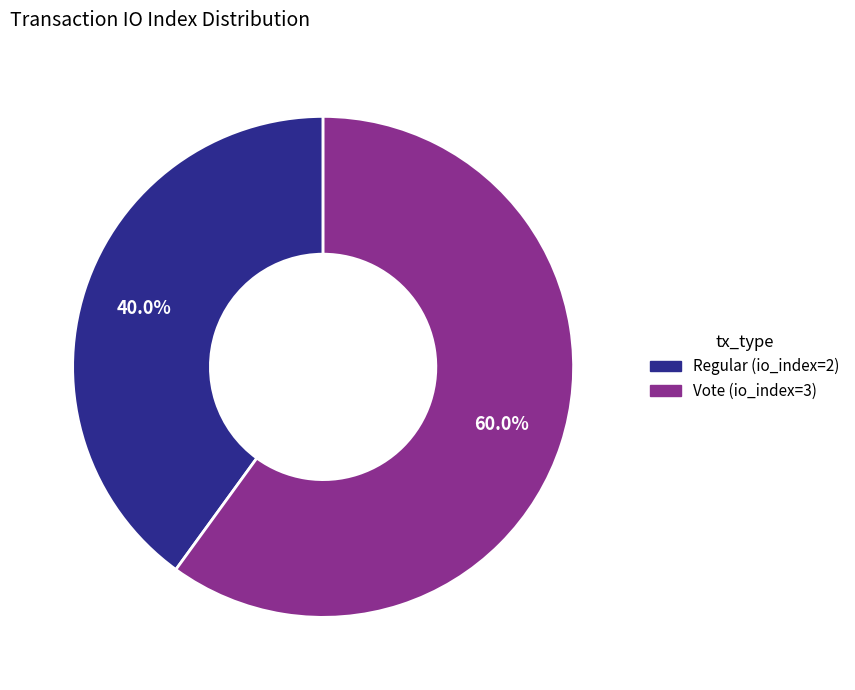

To the nearest percent, what percentage of the pie is Vote (io_index=3)?

60%